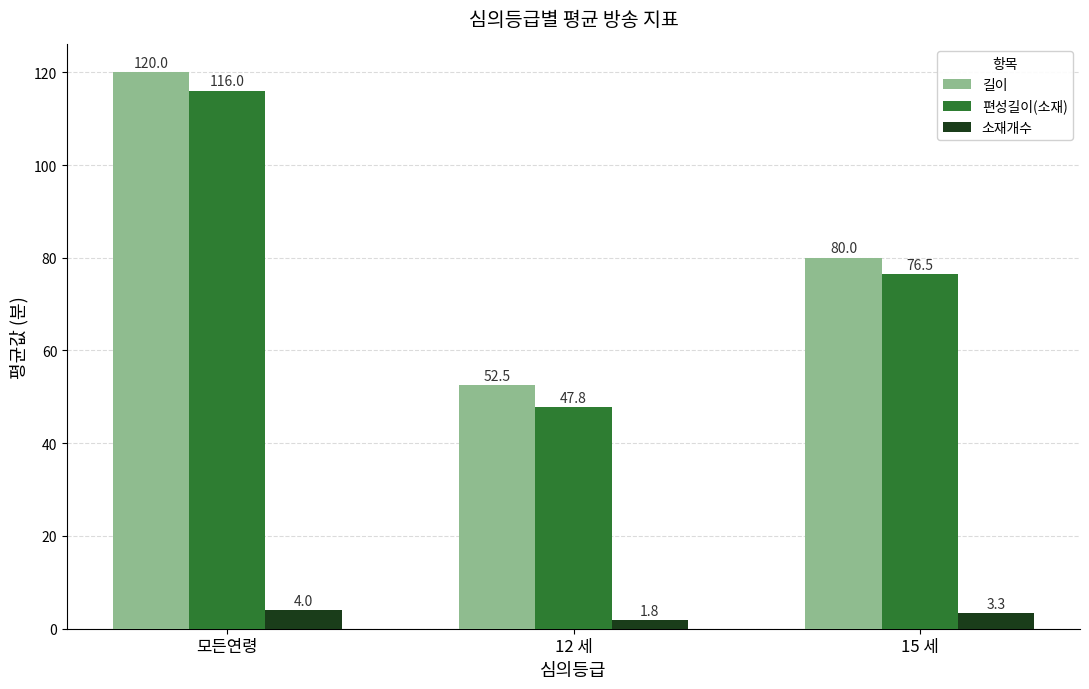

What is the difference between the 편성길이(소재) values at 15 세 and 12 세?

28.7